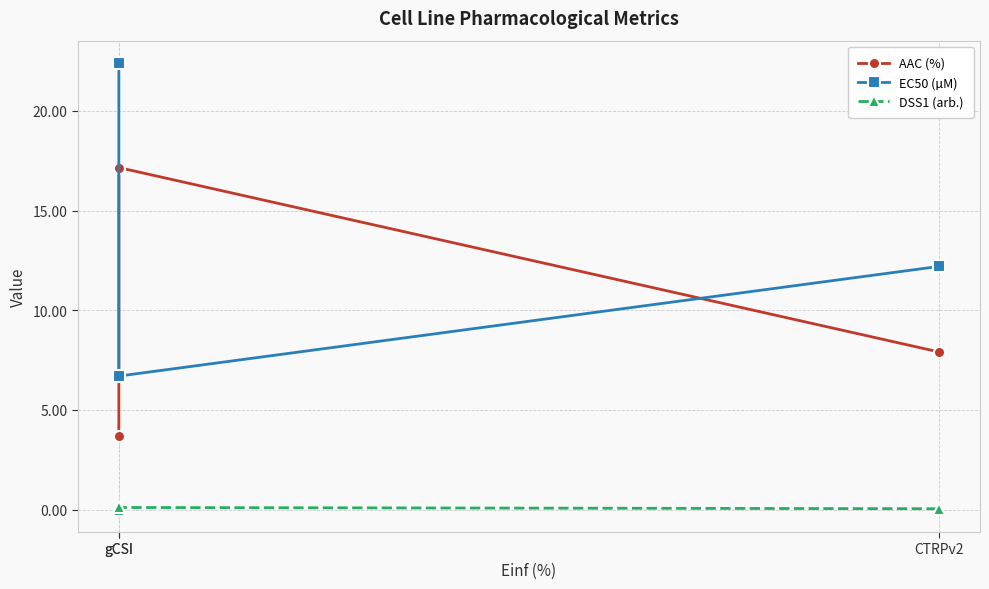

What is the label of the 3rd point from the right?

gCSI